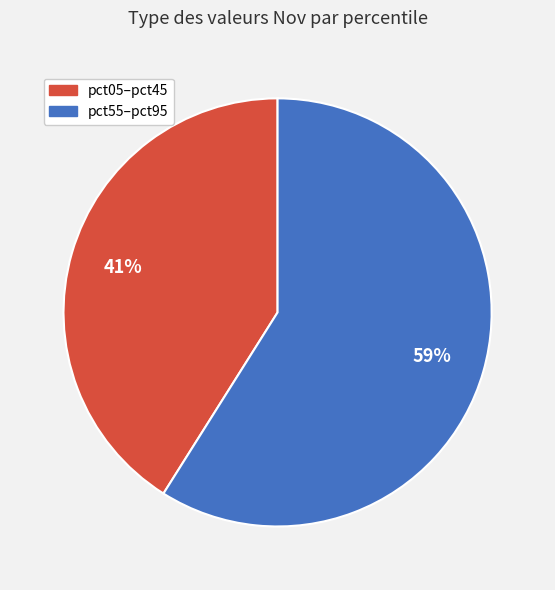

Is there any slice that represents more than half of the pie?

Yes